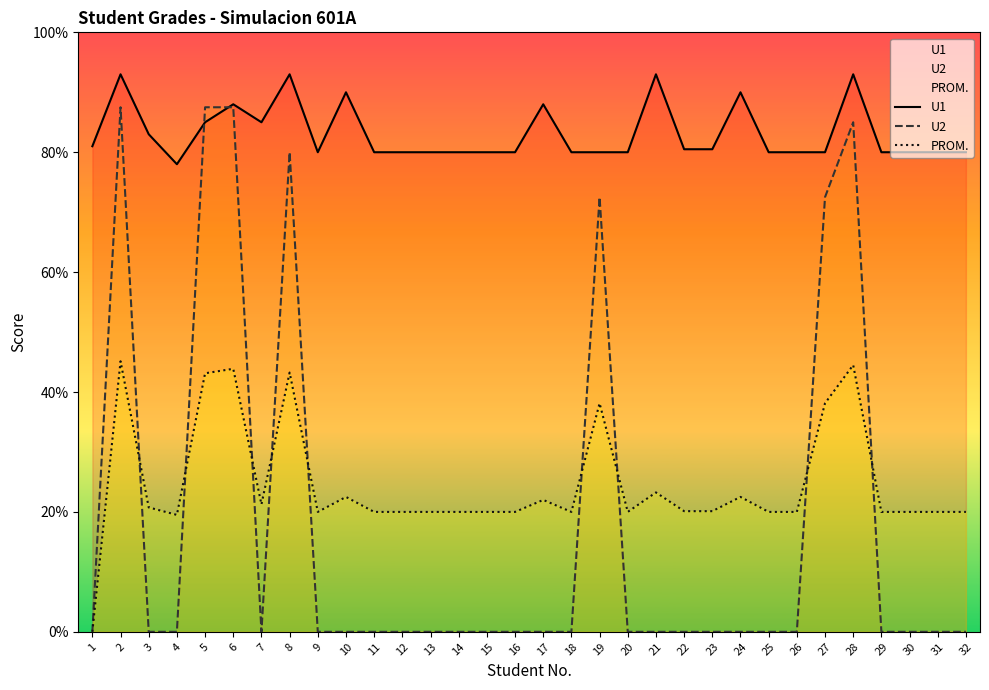

Between 30 and 27, which is larger?

30